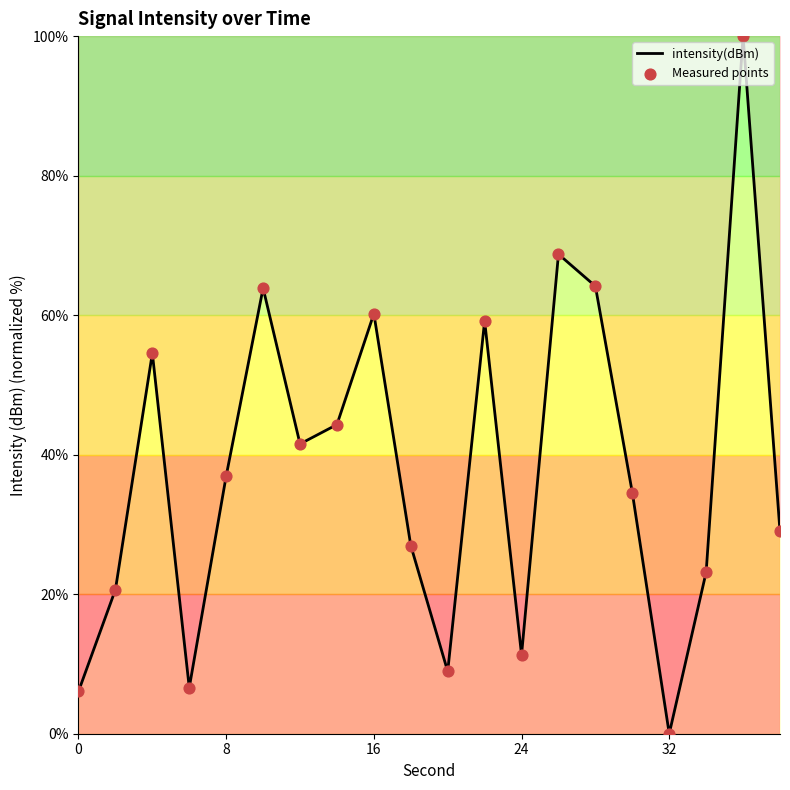

What is the maximum value shown in the chart?

100.0